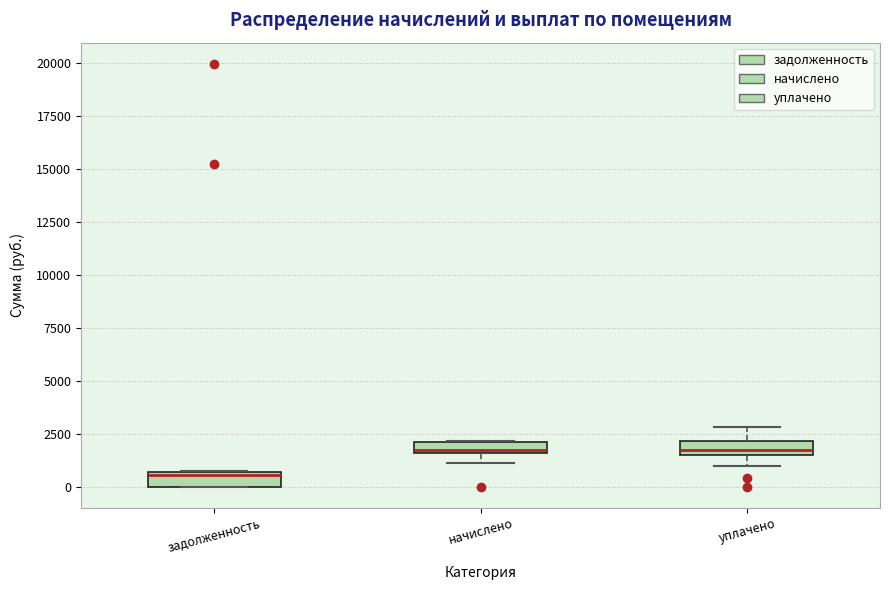

Which box has the lowest median line?

задолженность